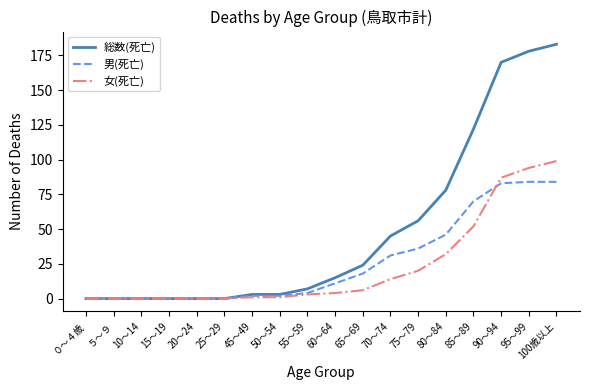

What is the maximum value shown in the chart?

183